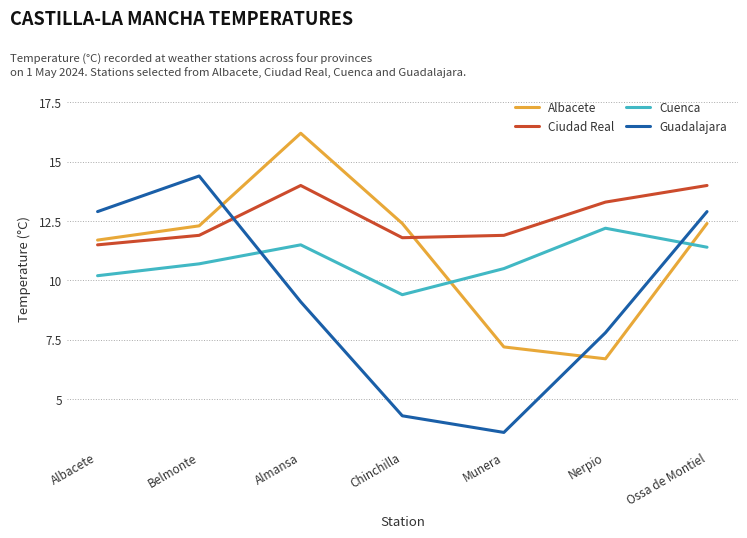

Which series has the widest spread of values?

Guadalajara